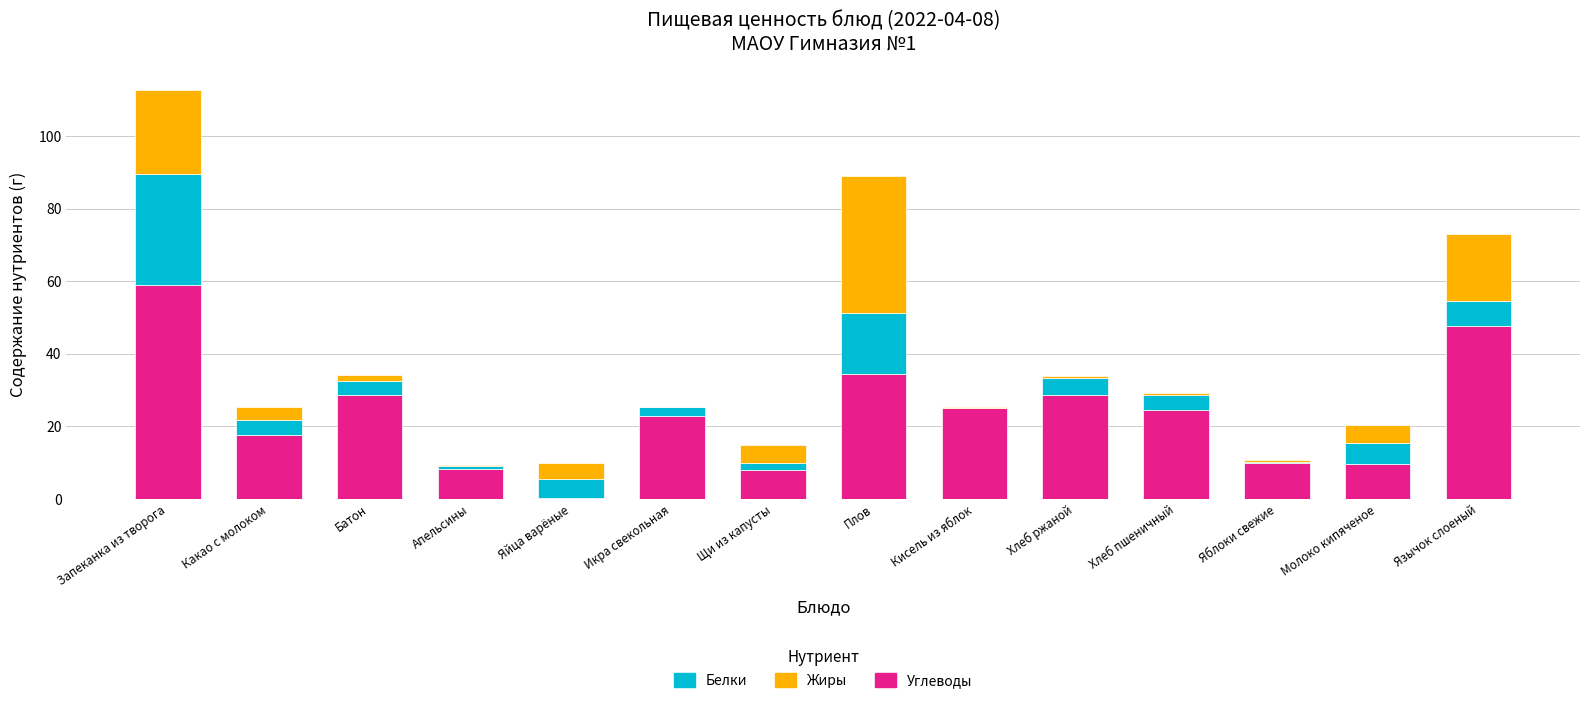

Where does the Углеводы series first go above 24?

Запеканка из творога